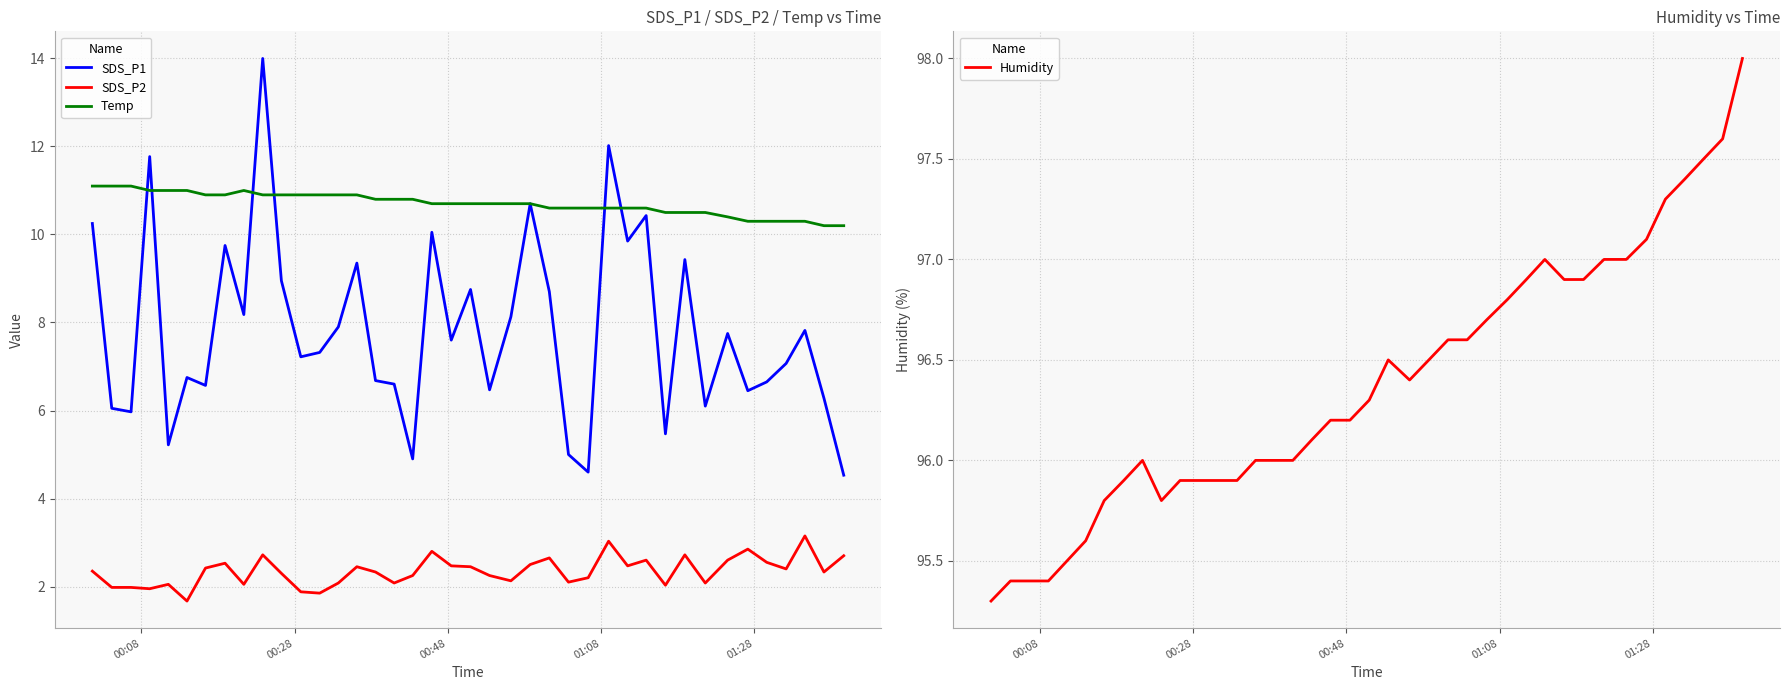

At how many categories does at least one series exceed 30?

40